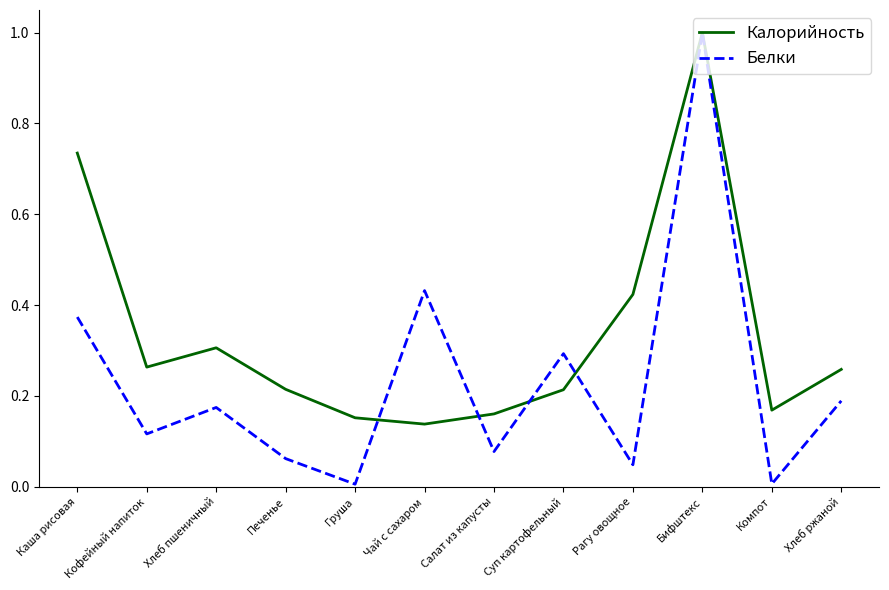

Which category has the highest value across all series?

Бифштекс